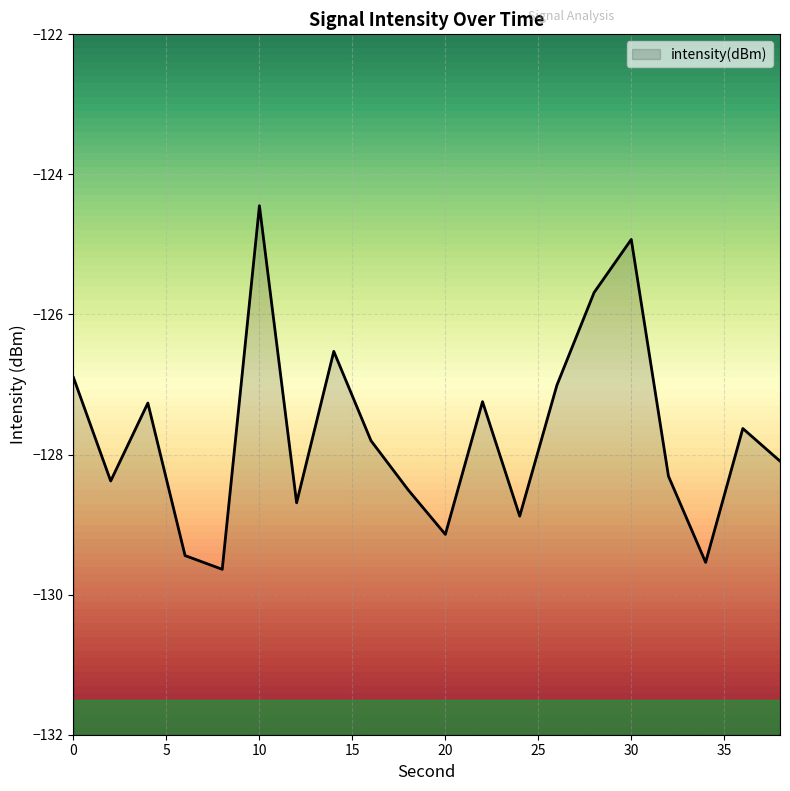

At which category does the chart reach its peak across all series?

10